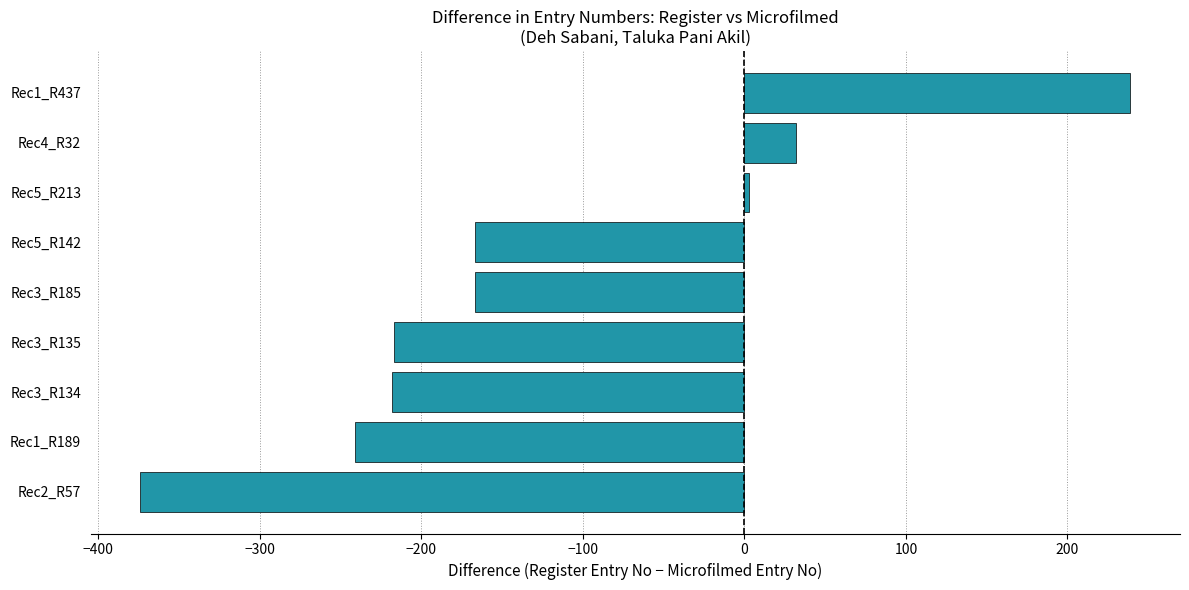

Where is the data nearest to the value -67?

Rec5_R213